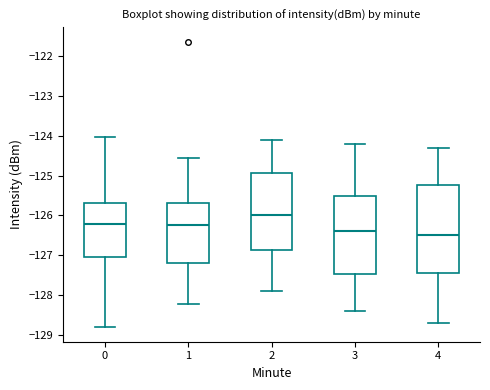

Reading left to right, transcribe this box plot: for each box, give where its median line is, the range the box spans, and where its two whiskers end, as read against the y-axis. The values are not printed on the chart, so give them approximately, as read against the axis.

0: median -126.2, box -127.0 to -125.7, whiskers -128.8 to -124.0
1: median -126.2, box -127.2 to -125.7, whiskers -128.2 to -124.6
2: median -126.0, box -126.9 to -124.9, whiskers -127.9 to -124.1
3: median -126.4, box -127.5 to -125.5, whiskers -128.4 to -124.2
4: median -126.5, box -127.4 to -125.2, whiskers -128.7 to -124.3